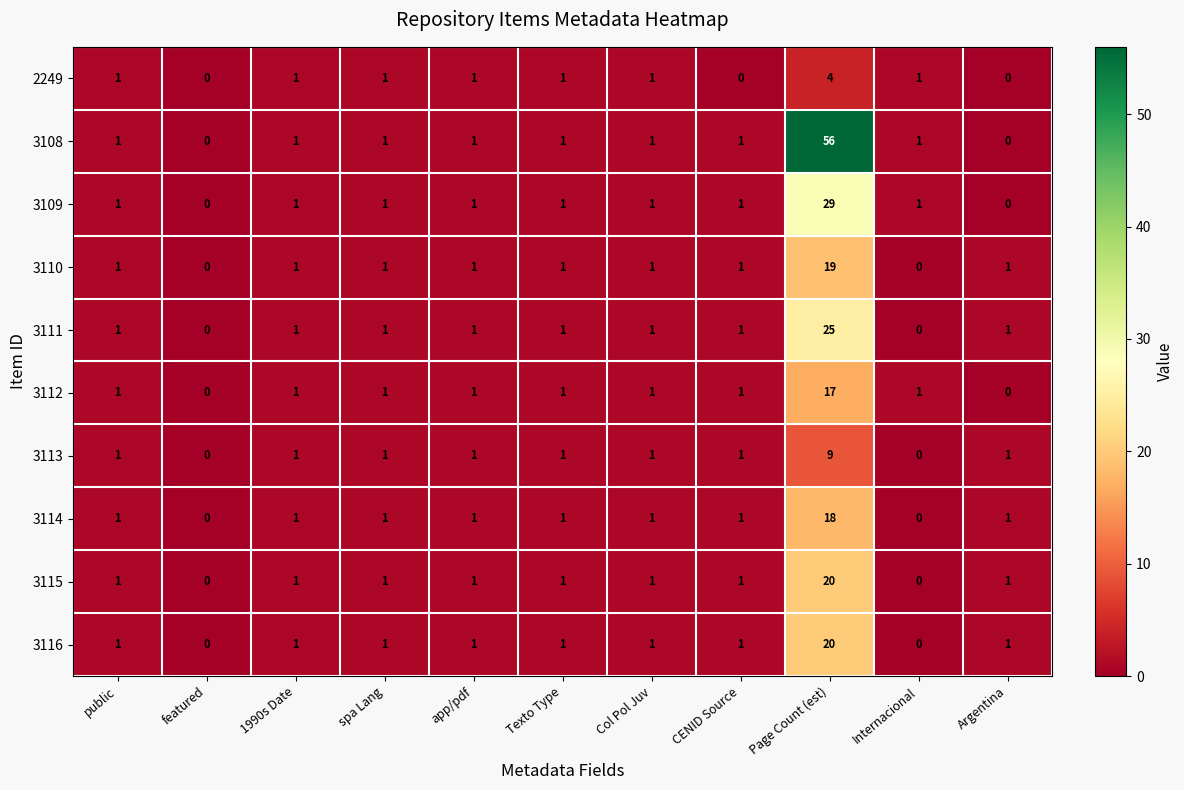

What is the average value of the 3108 series?

6